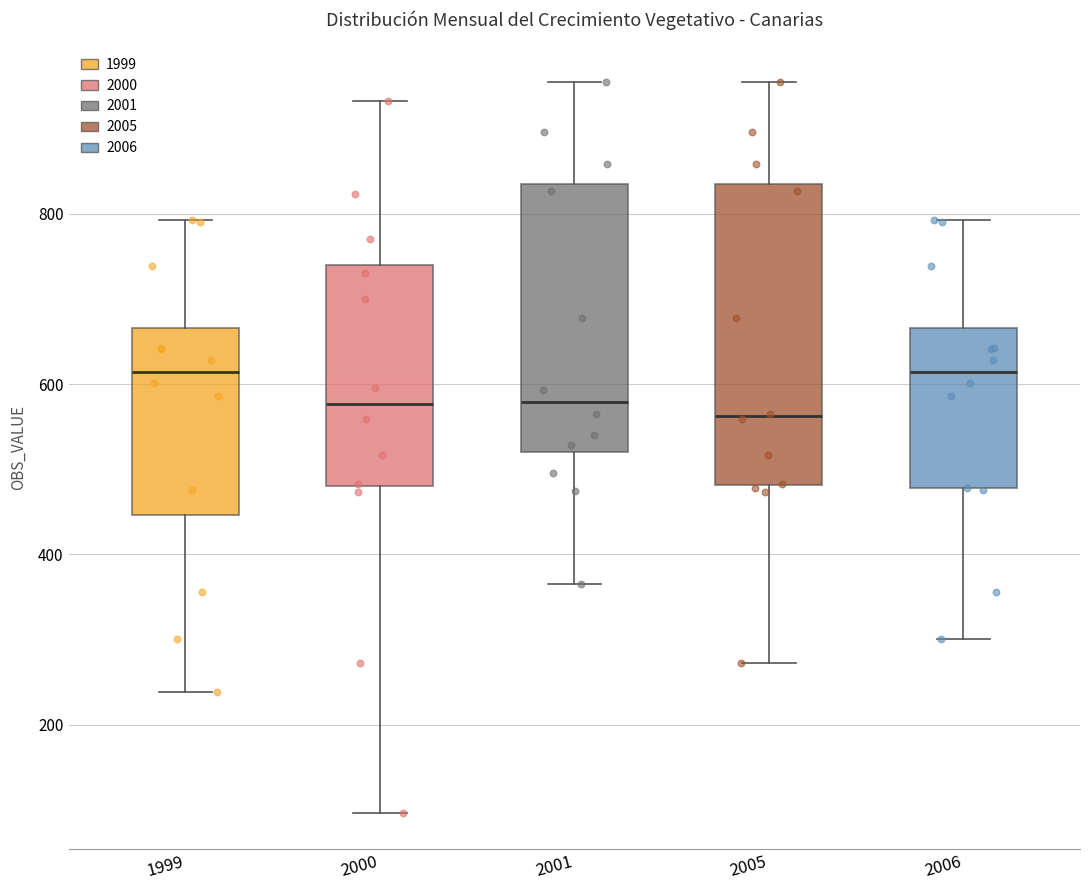

Reading left to right, read every box against the y-axis: the position of its median line, the range the box covers, and the ends of its whiskers. The values are not printed on the chart, so give them approximately, as read against the axis.

1999: median 620, box 440 to 660, whiskers 240 to 800
2000: median 580, box 480 to 740, whiskers 100 to 940
2001: median 580, box 520 to 840, whiskers 360 to 960
2005: median 560, box 480 to 840, whiskers 280 to 960
2006: median 620, box 480 to 660, whiskers 300 to 800